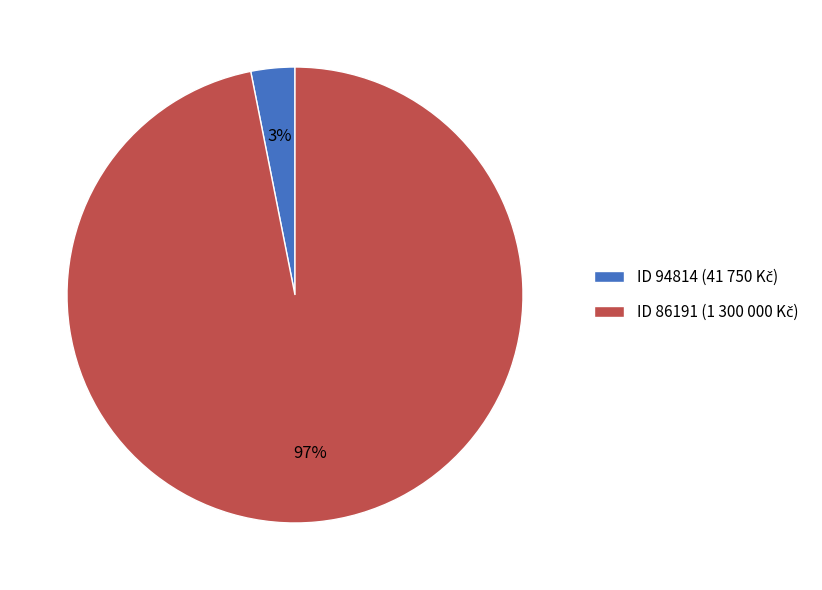

To the nearest percent, what is the difference between the largest and smallest slice percentages?

94%